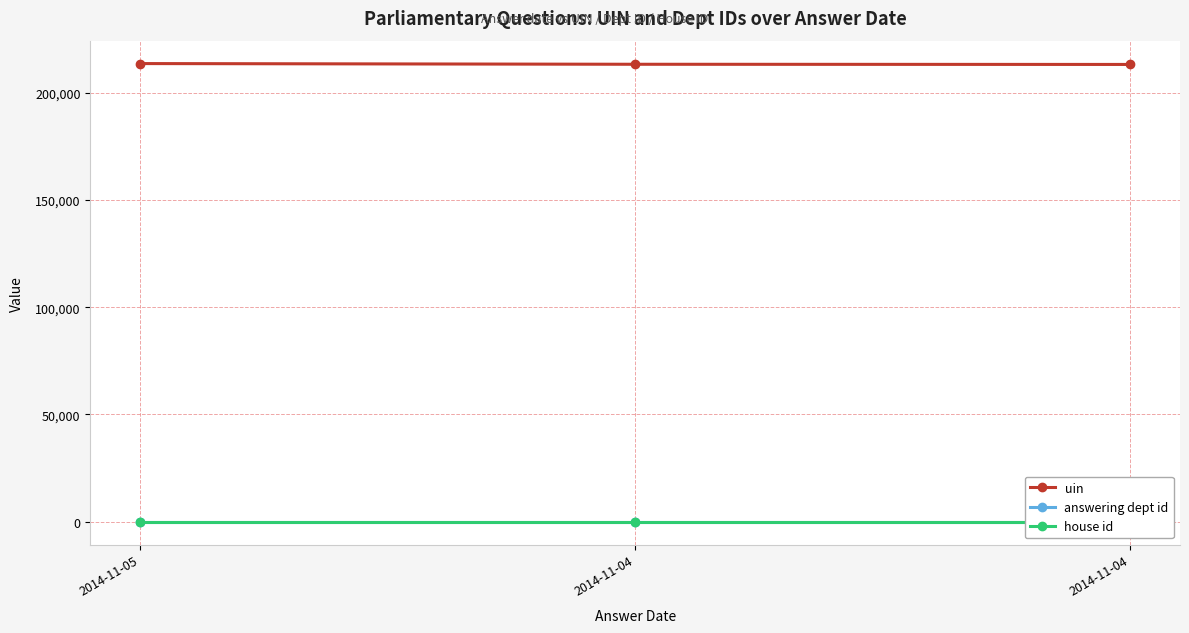

The value of answering dept id at 2014-11-04 is 1. True or false?

True